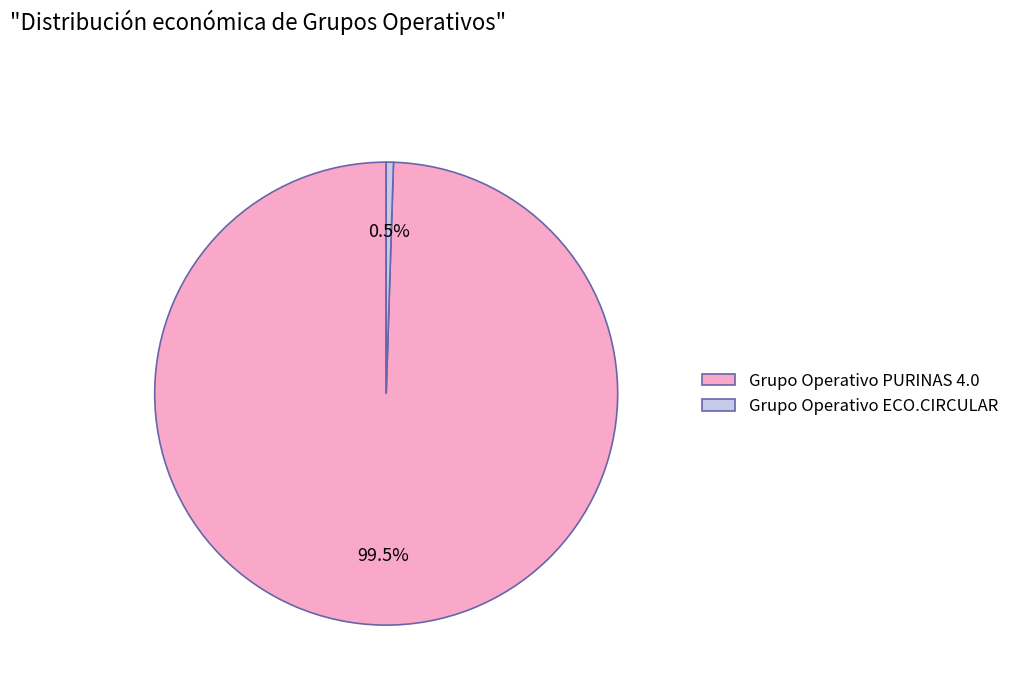

Which slice is the smallest?

Grupo Operativo ECO.CIRCULAR